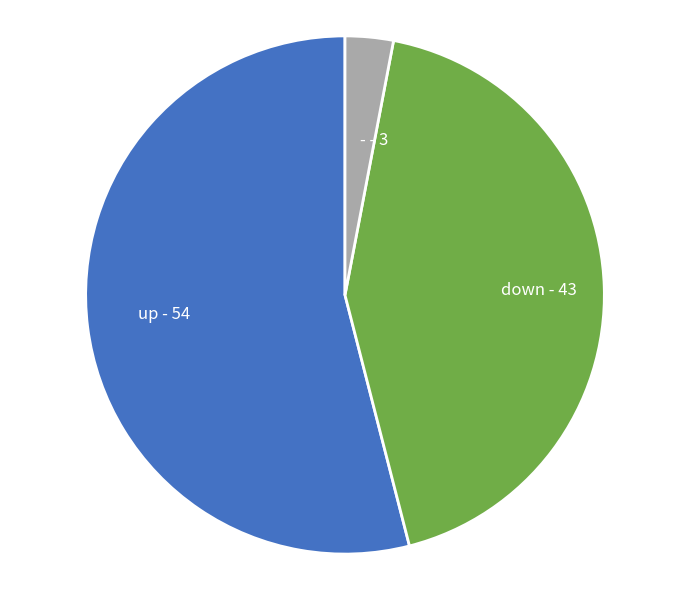

Rank the categories by value from highest to lowest.

up, down, -